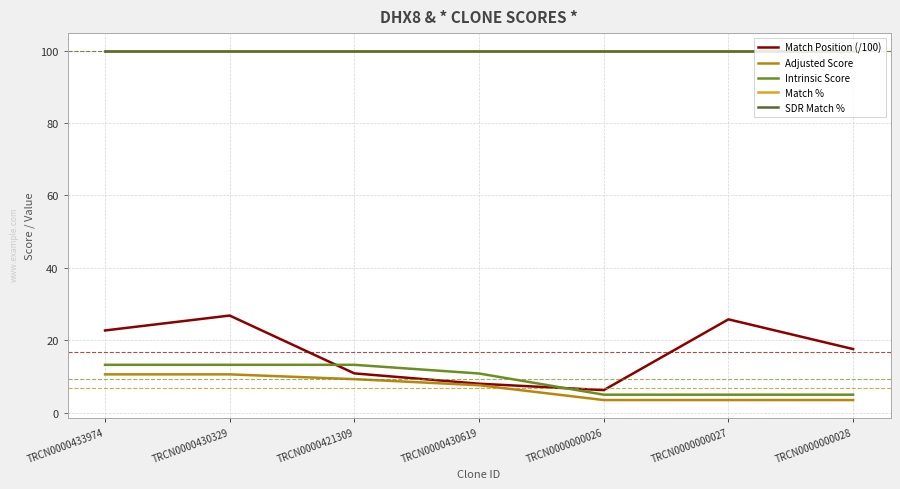

What is the maximum value shown in the chart?

100.0